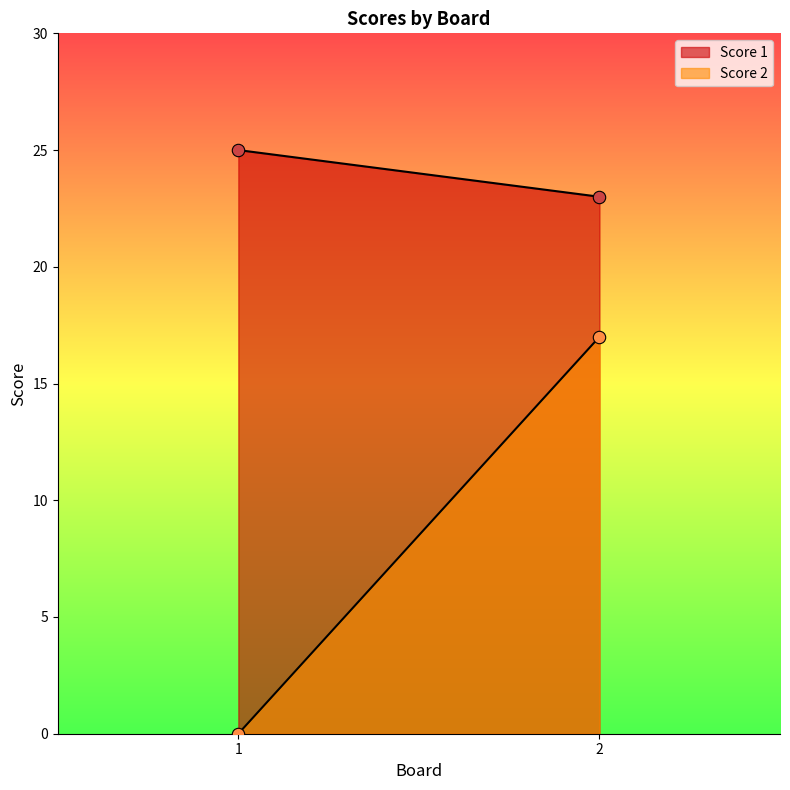

Is the value of Score 2 at 2 greater than the value of Score 1 at 2?

No